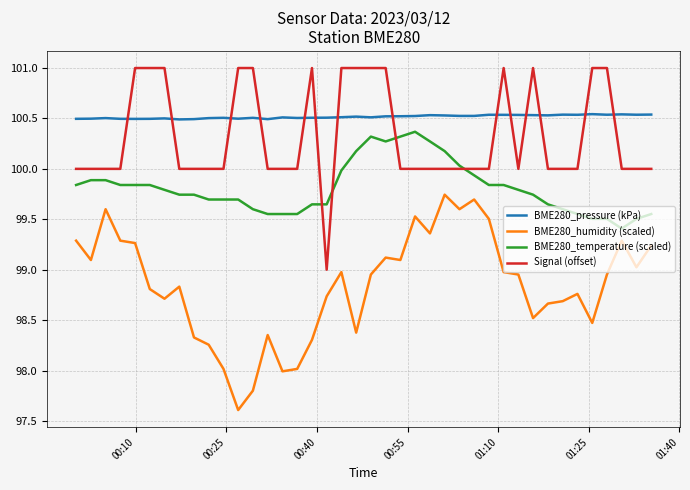

True or false: BME280_humidity (scaled) and BME280_temperature (scaled) cross at least once.

False